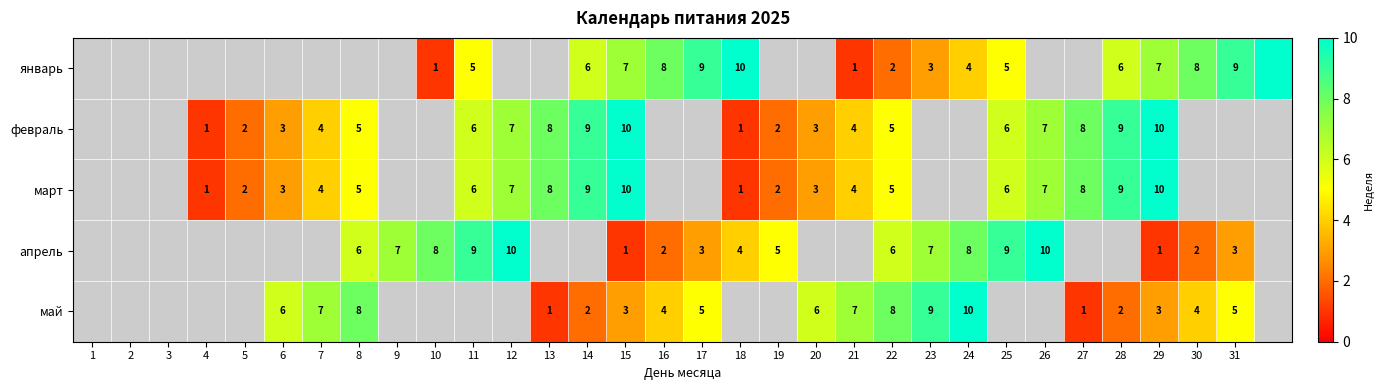

The value of май at 27 is 2. True or false?

False